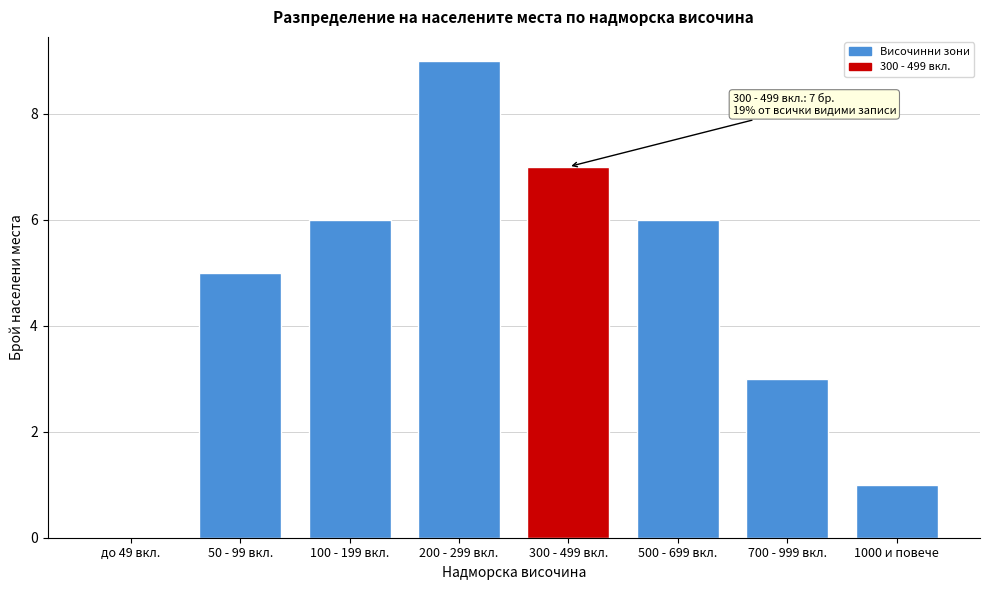

Reading left to right, extract all data points from this chart.

до 49 вкл.=0	50 - 99 вкл.=5	100 - 199 вкл.=6	200 - 299 вкл.=9	300 - 499 вкл.=7	500 - 699 вкл.=6	700 - 999 вкл.=3	1000 и повече=1